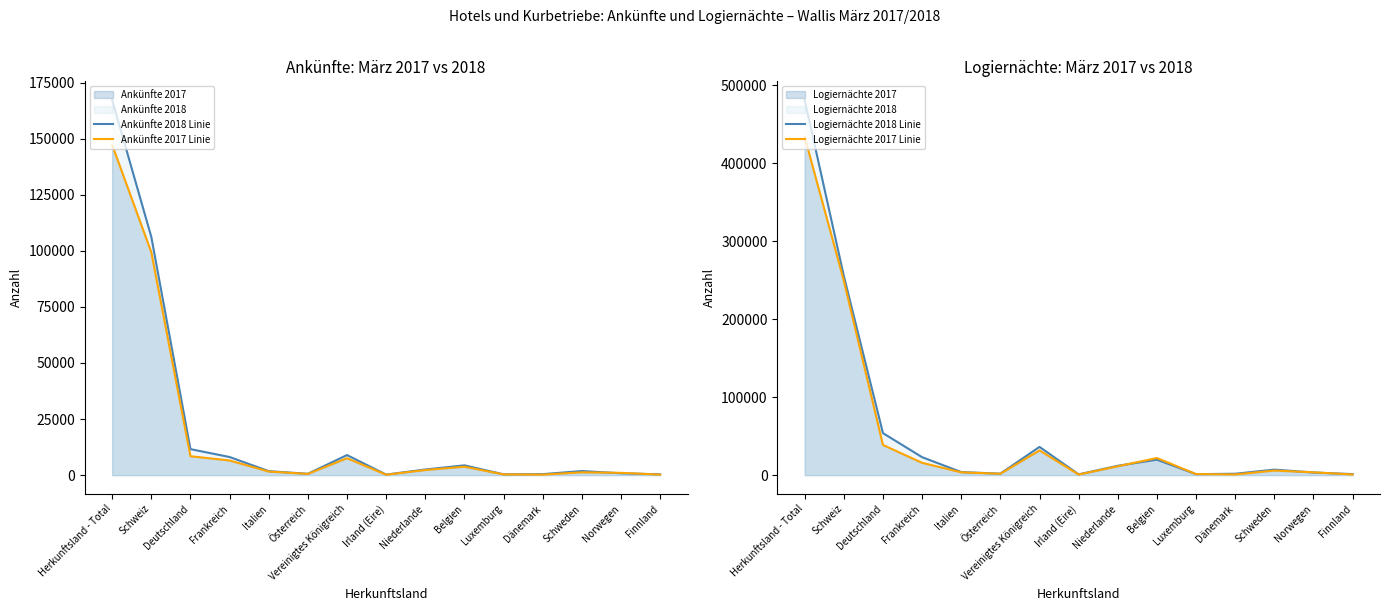

How many interior local valleys does the Ankünfte 2018 Linie series have?

3